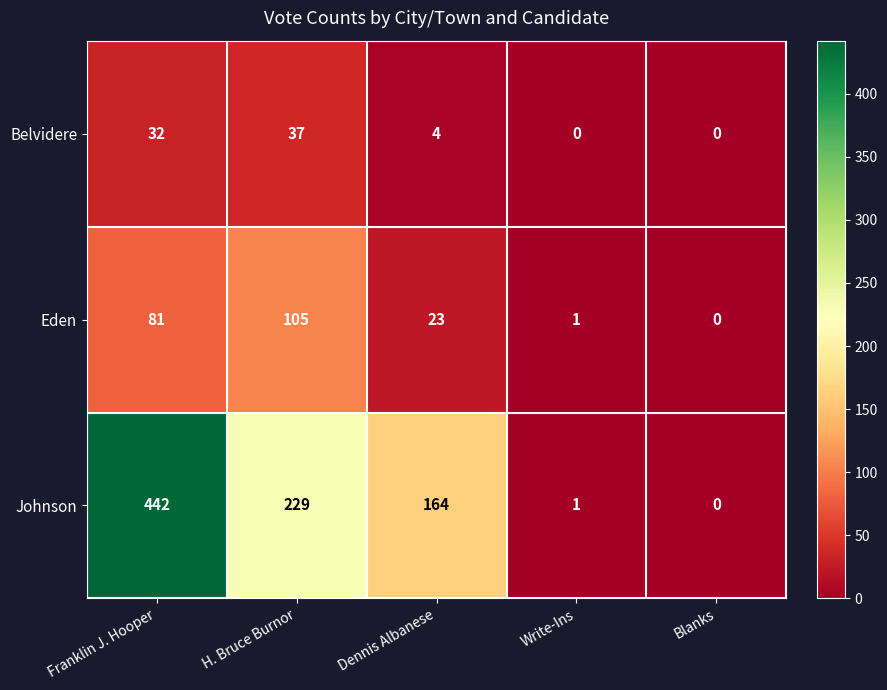

The Eden series shows 81 at Franklin J. Hooper. True or false?

True